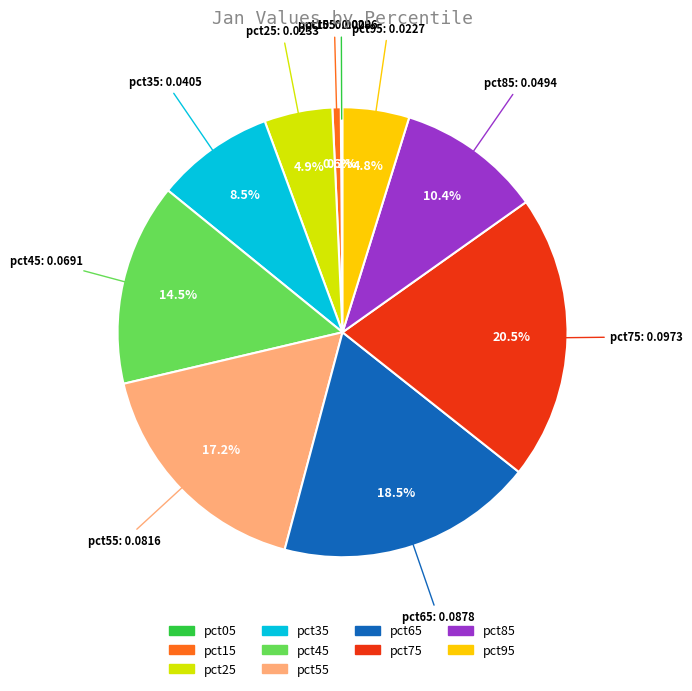

What is the largest slice in the pie chart?

pct75